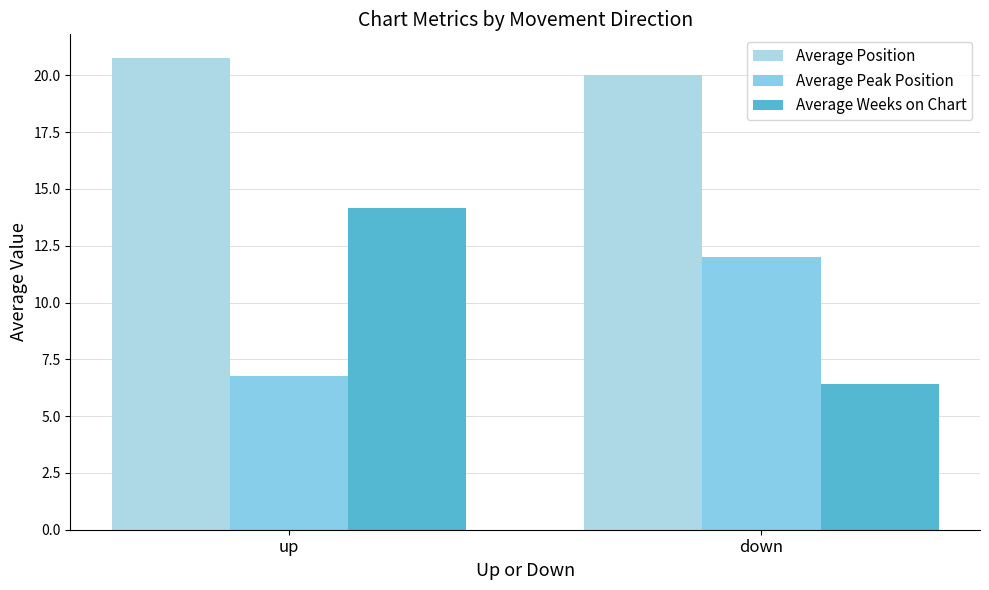

Rank the series at down from lowest to highest value.

Average Weeks on Chart, Average Peak Position, Average Position